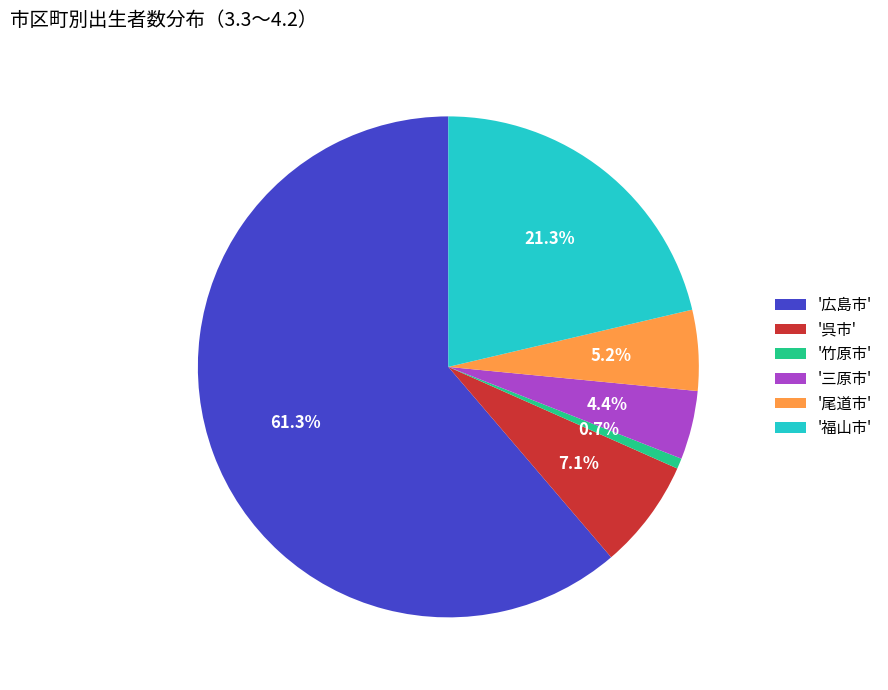

How many segments does this pie chart have?

6